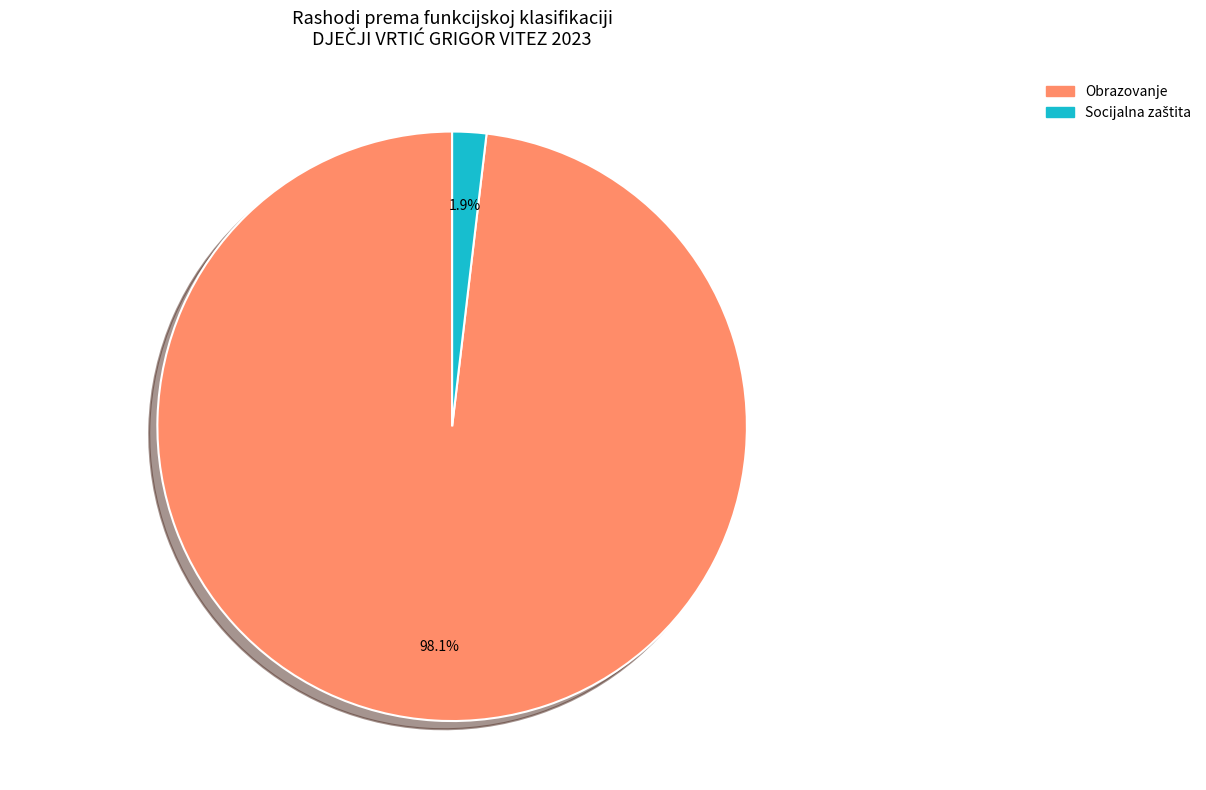

Is there any slice that represents more than half of the pie?

Yes